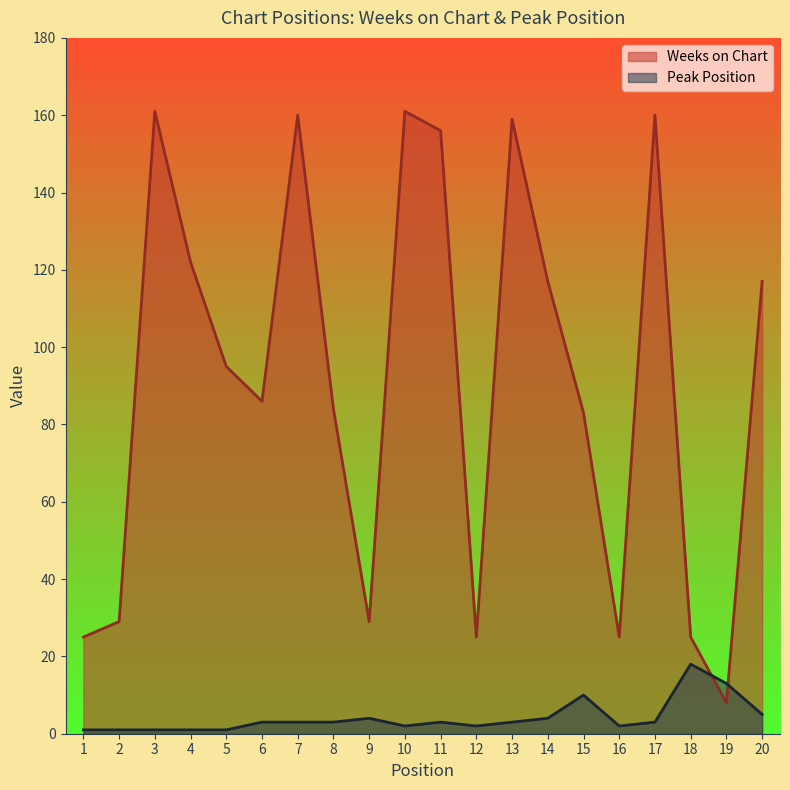

Where does the Weeks on Chart series first go above 95?

3